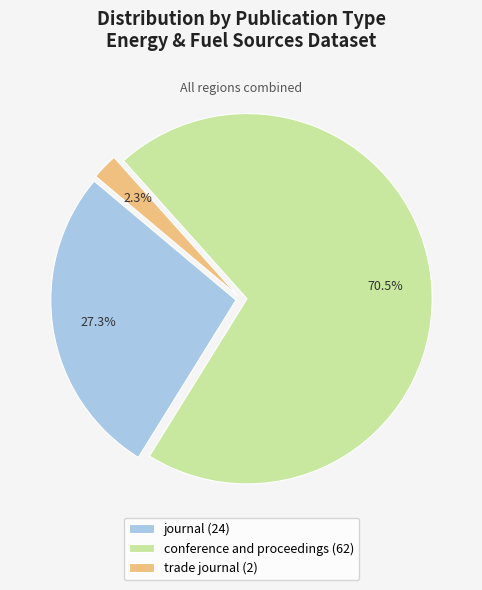

What is the largest slice in the pie chart?

conference and proceedings